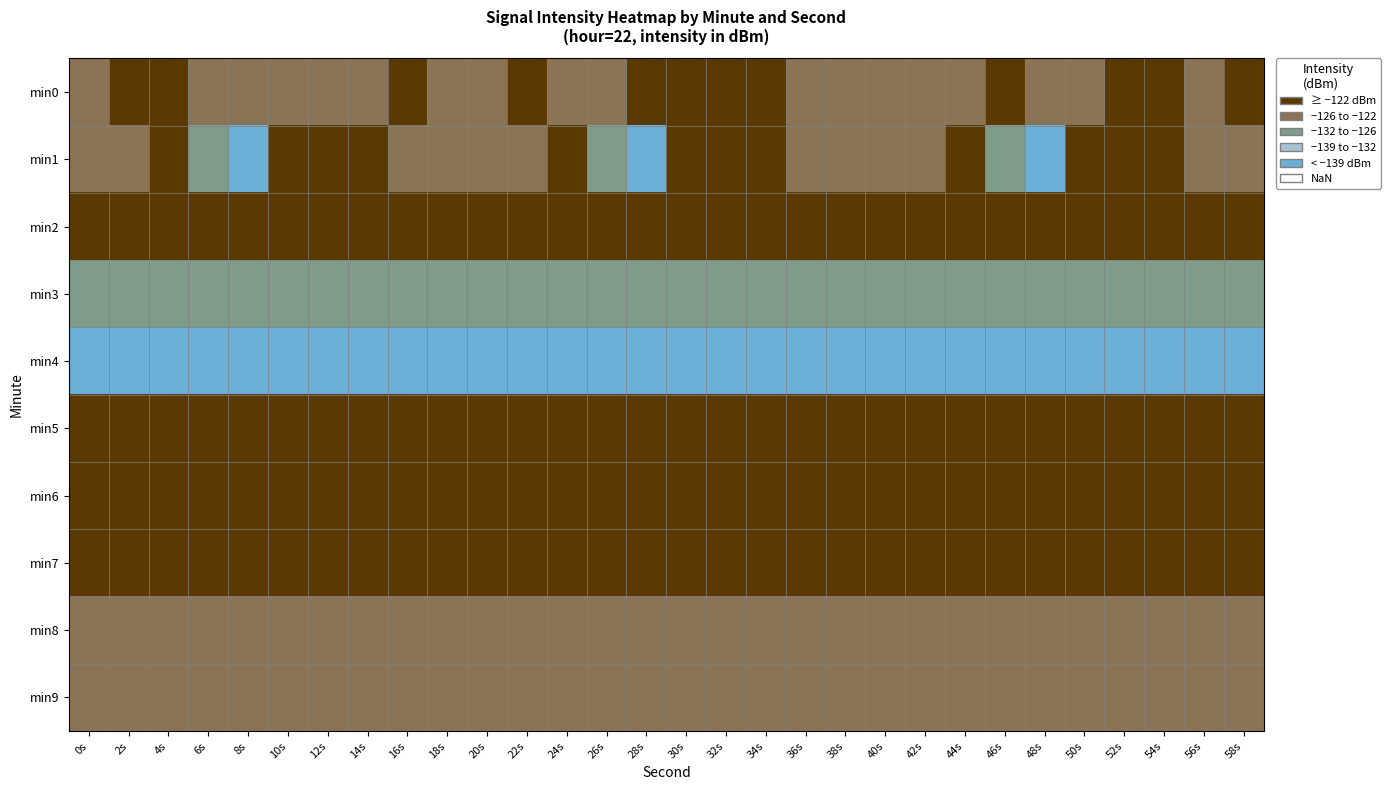

Which category has the highest value across all series?

8s